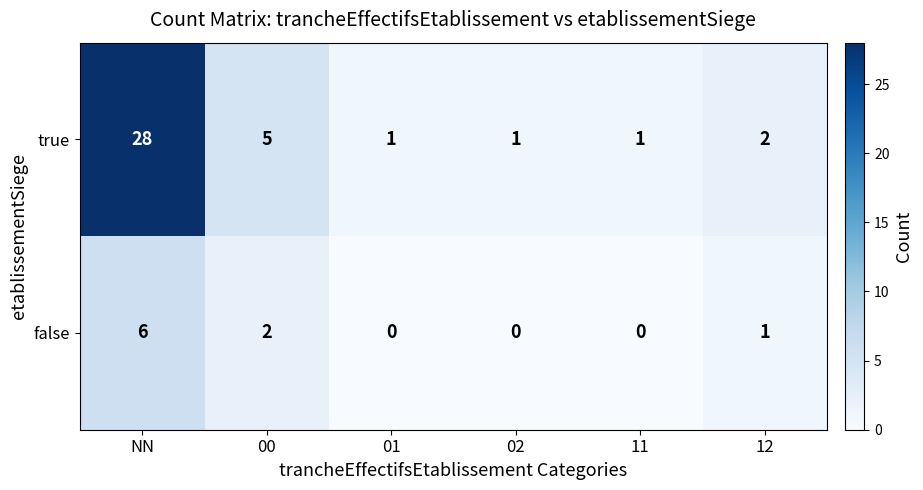

True or false: false has a value of 2 at 00.

True